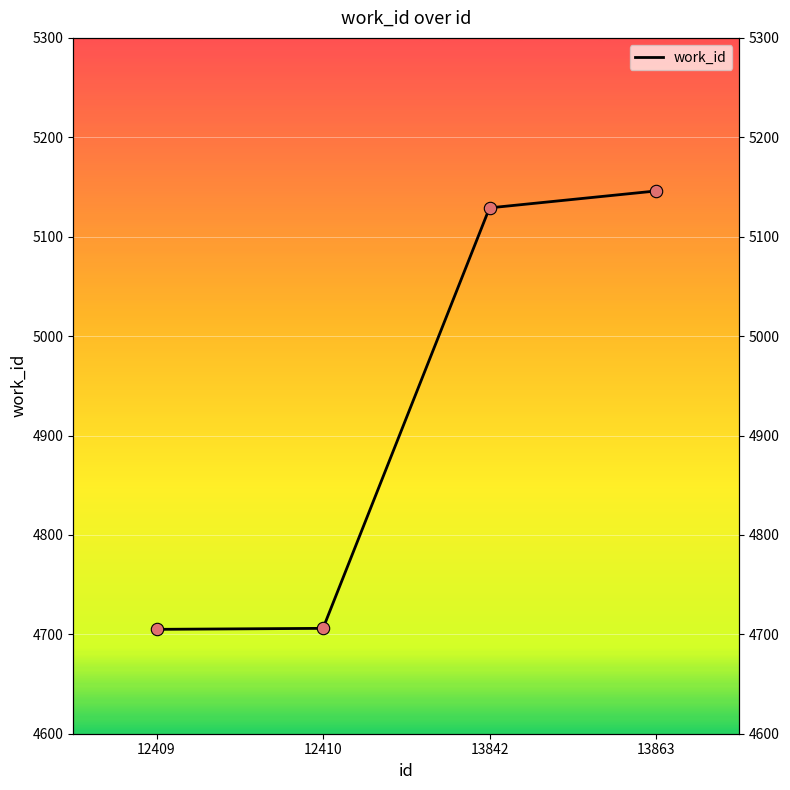

What is the change in value from 12410 to 13842?

+423